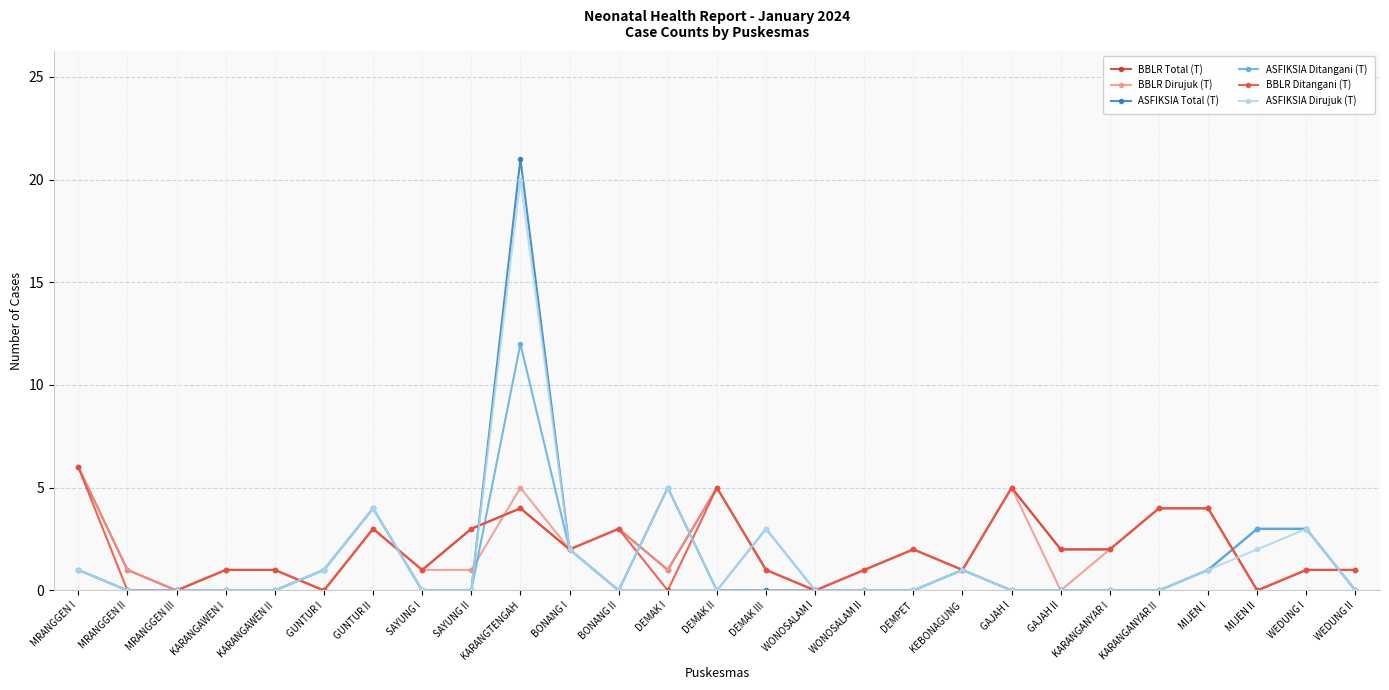

True or false: BBLR Ditangani (T) has more than 0 points higher than both neighbors.

True